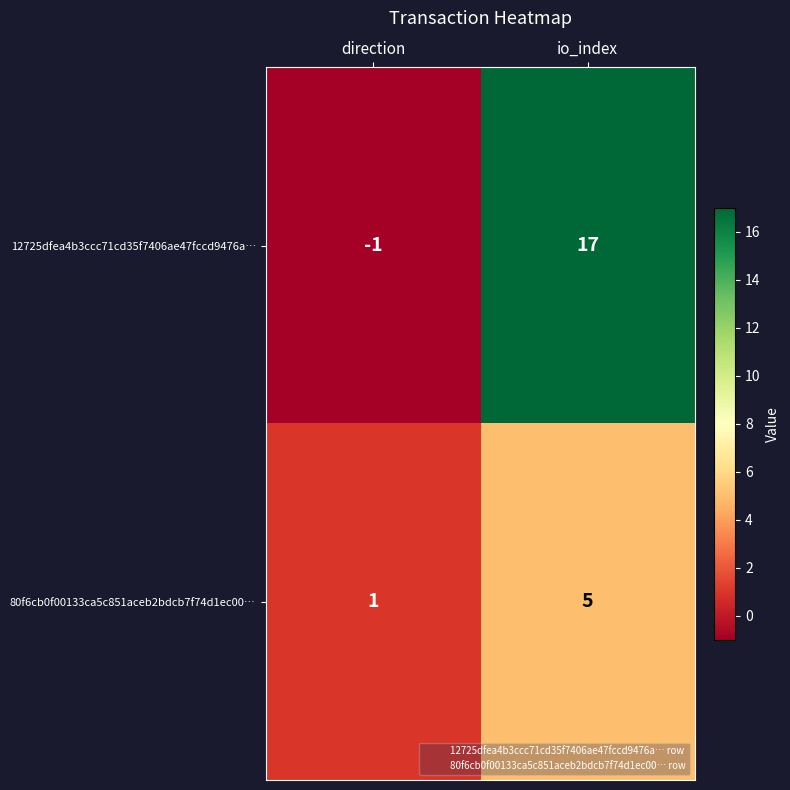

Reading left to right, what are all the values shown in this chart?

12725dfea4b3ccc71cd35f7406ae47fccd9476a…: direction=-1	io_index=17
80f6cb0f00133ca5c851aceb2bdcb7f74d1ec00…: direction=1	io_index=5